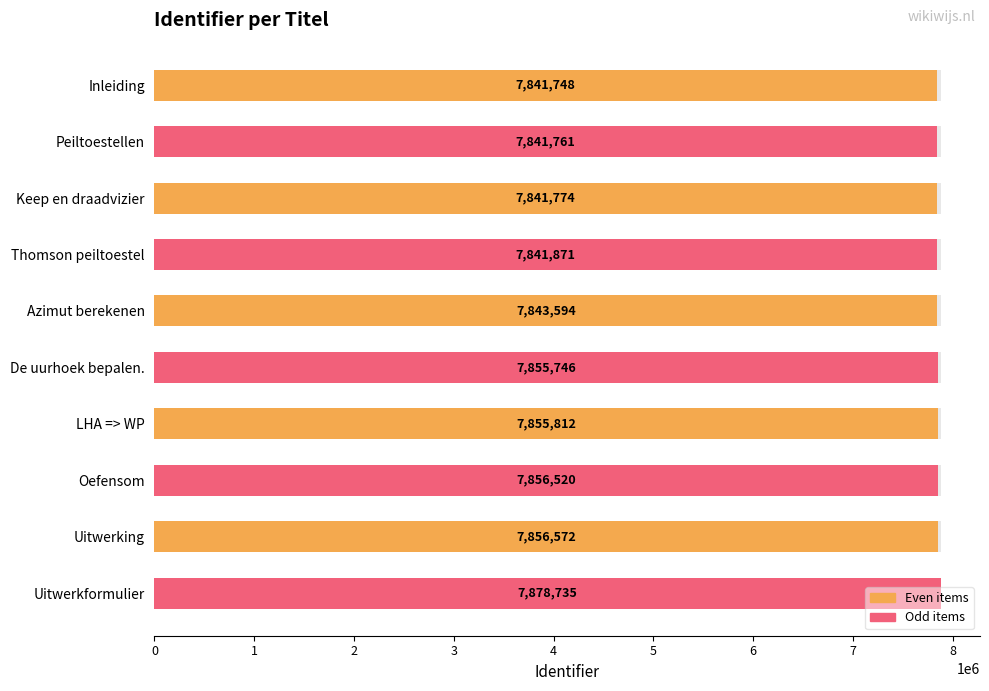

Between Uitwerking and Uitwerkformulier, which is larger?

Uitwerkformulier